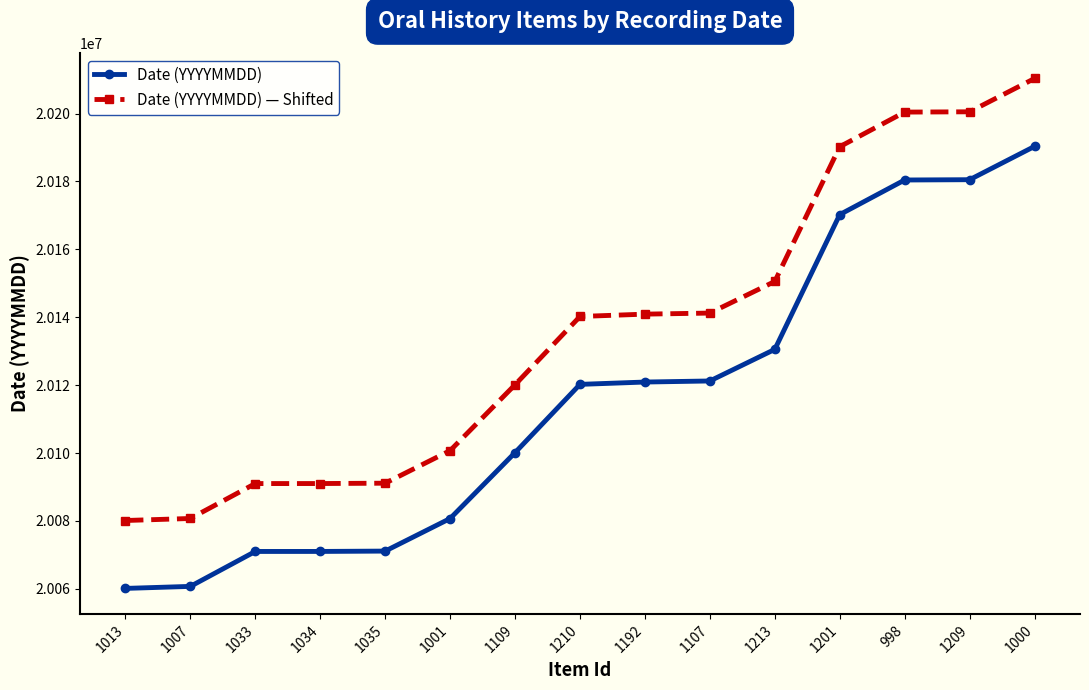

Rank the series at 1035 from lowest to highest value.

Date (YYYYMMDD), Date (YYYYMMDD) — Shifted